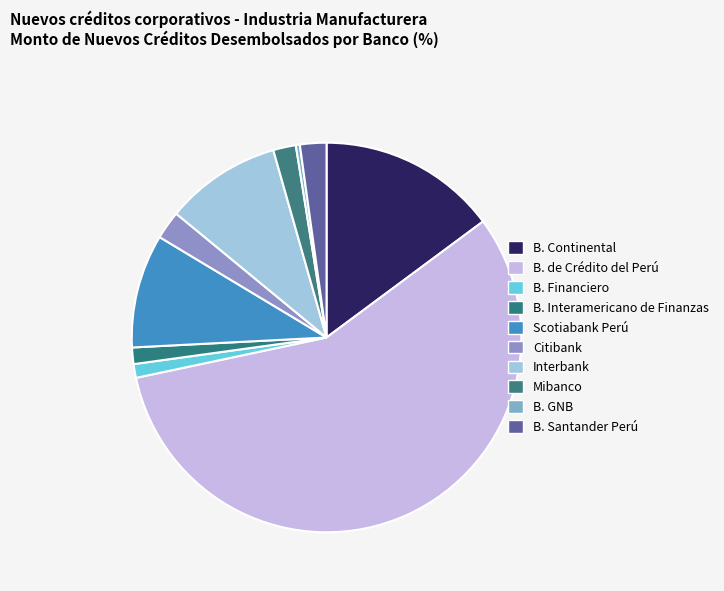

To the nearest percent, what percentage of the pie is Scotiabank Perú?

9%